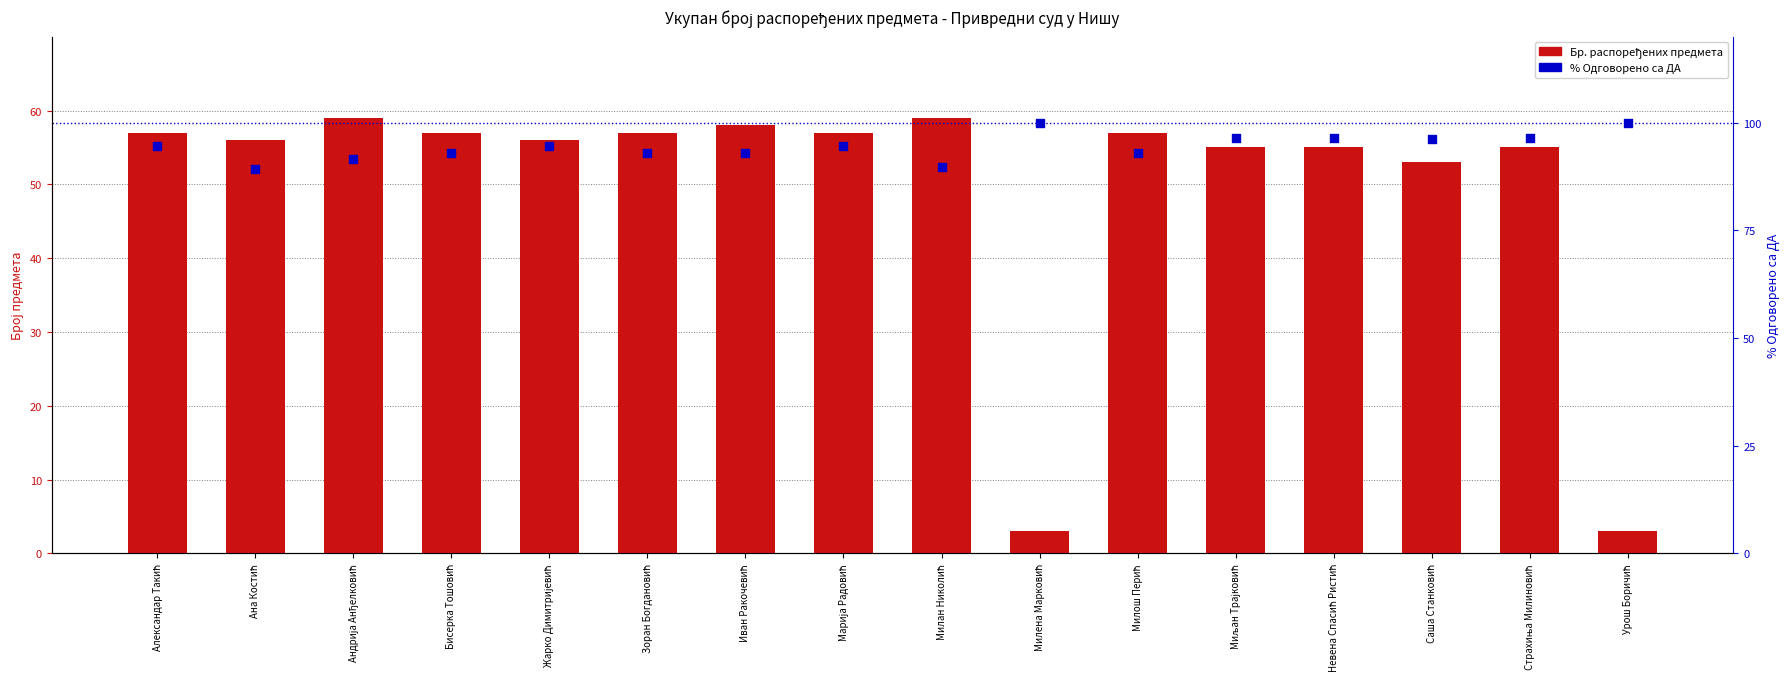

Is the value of % Одговорено са ДА at Страхиња Милиновић greater than the value of Бр. распоређених предмета at Иван Ракочевић?

Yes